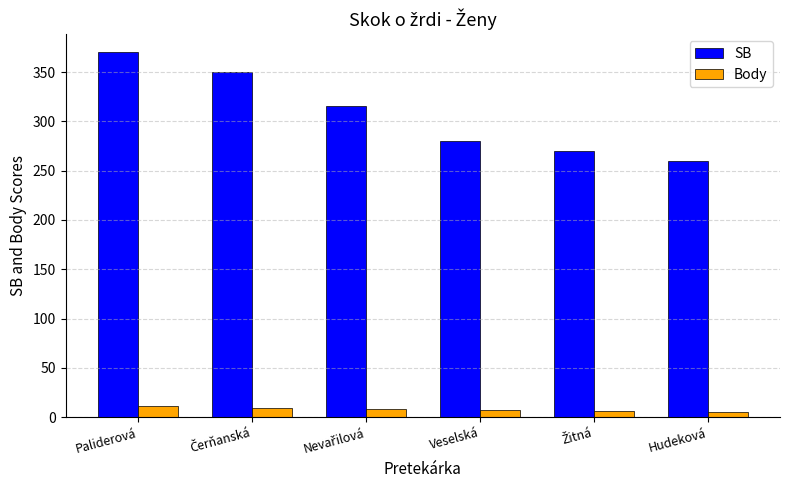

What is the sum of all SB values?

1846